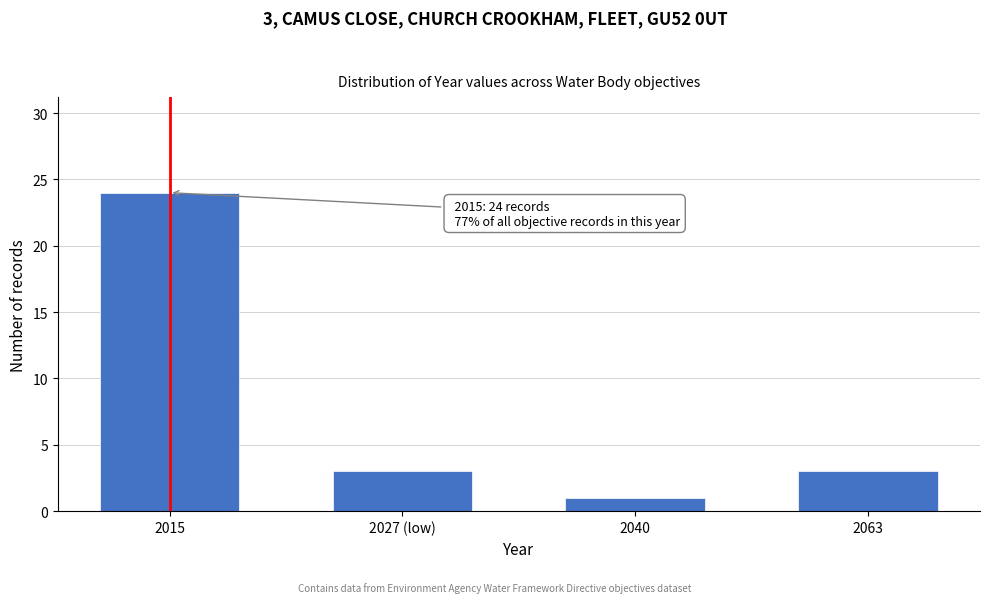

Reading left to right, transcribe all the data shown in this chart.

2015=24	2027 (low)=3	2040=1	2063=3